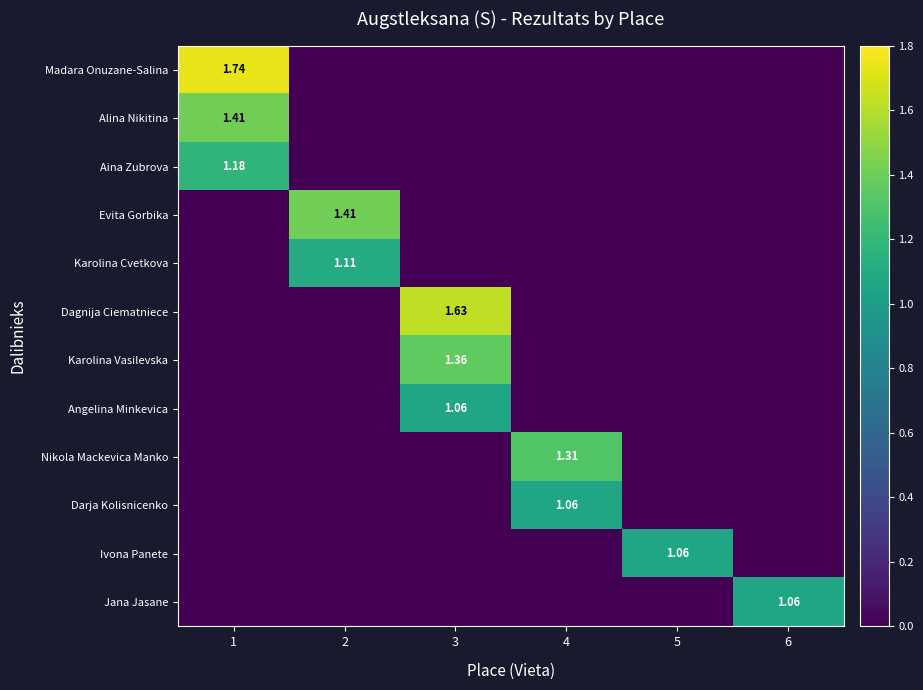

Which series has the widest spread of values?

Madara Onuzane-Salina